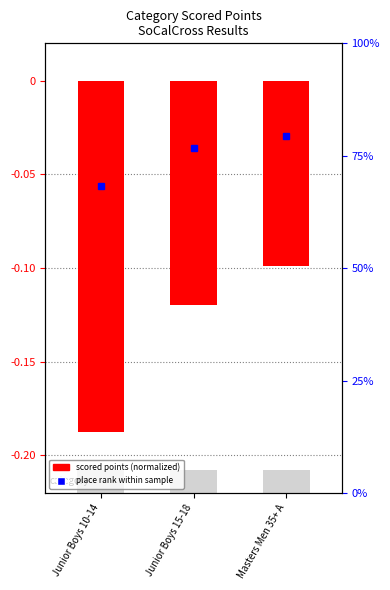

Where is the data nearest to the value 0?

Masters Men 35+ A